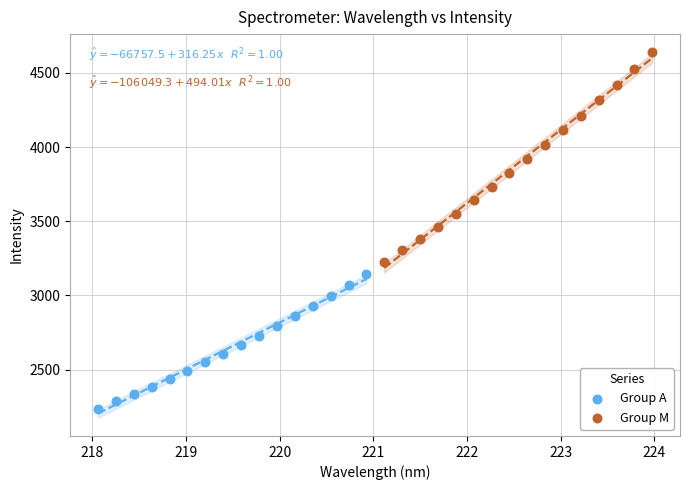

Which series reaches the maximum Y coordinate?

Group M